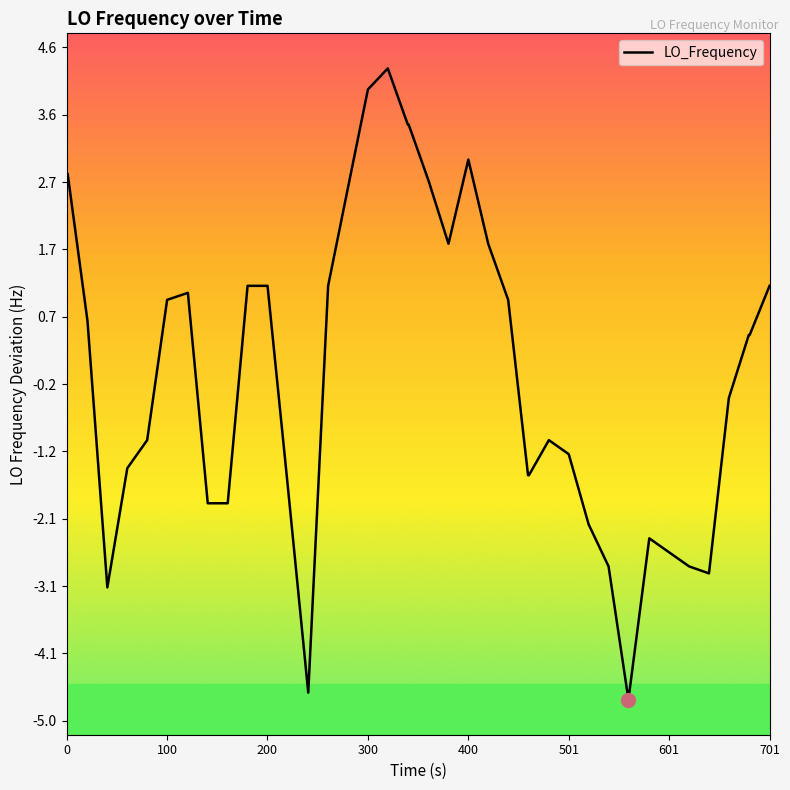

What is the difference between the maximum and minimum values?

9.0